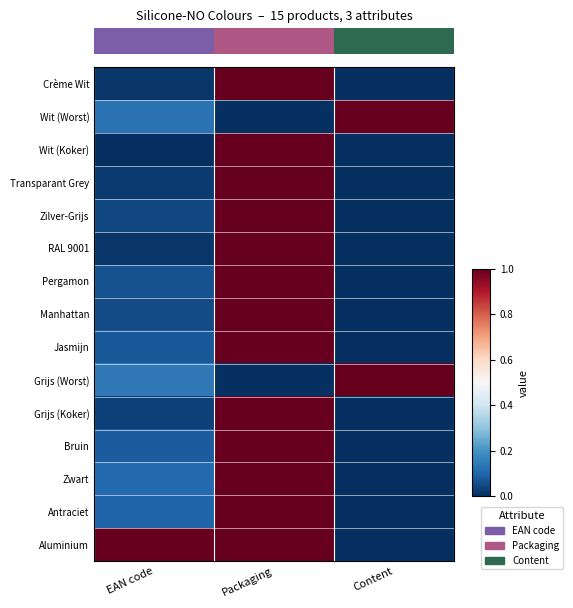

Is it true that Wit (Koker) equals 0.0 at EAN code?

True